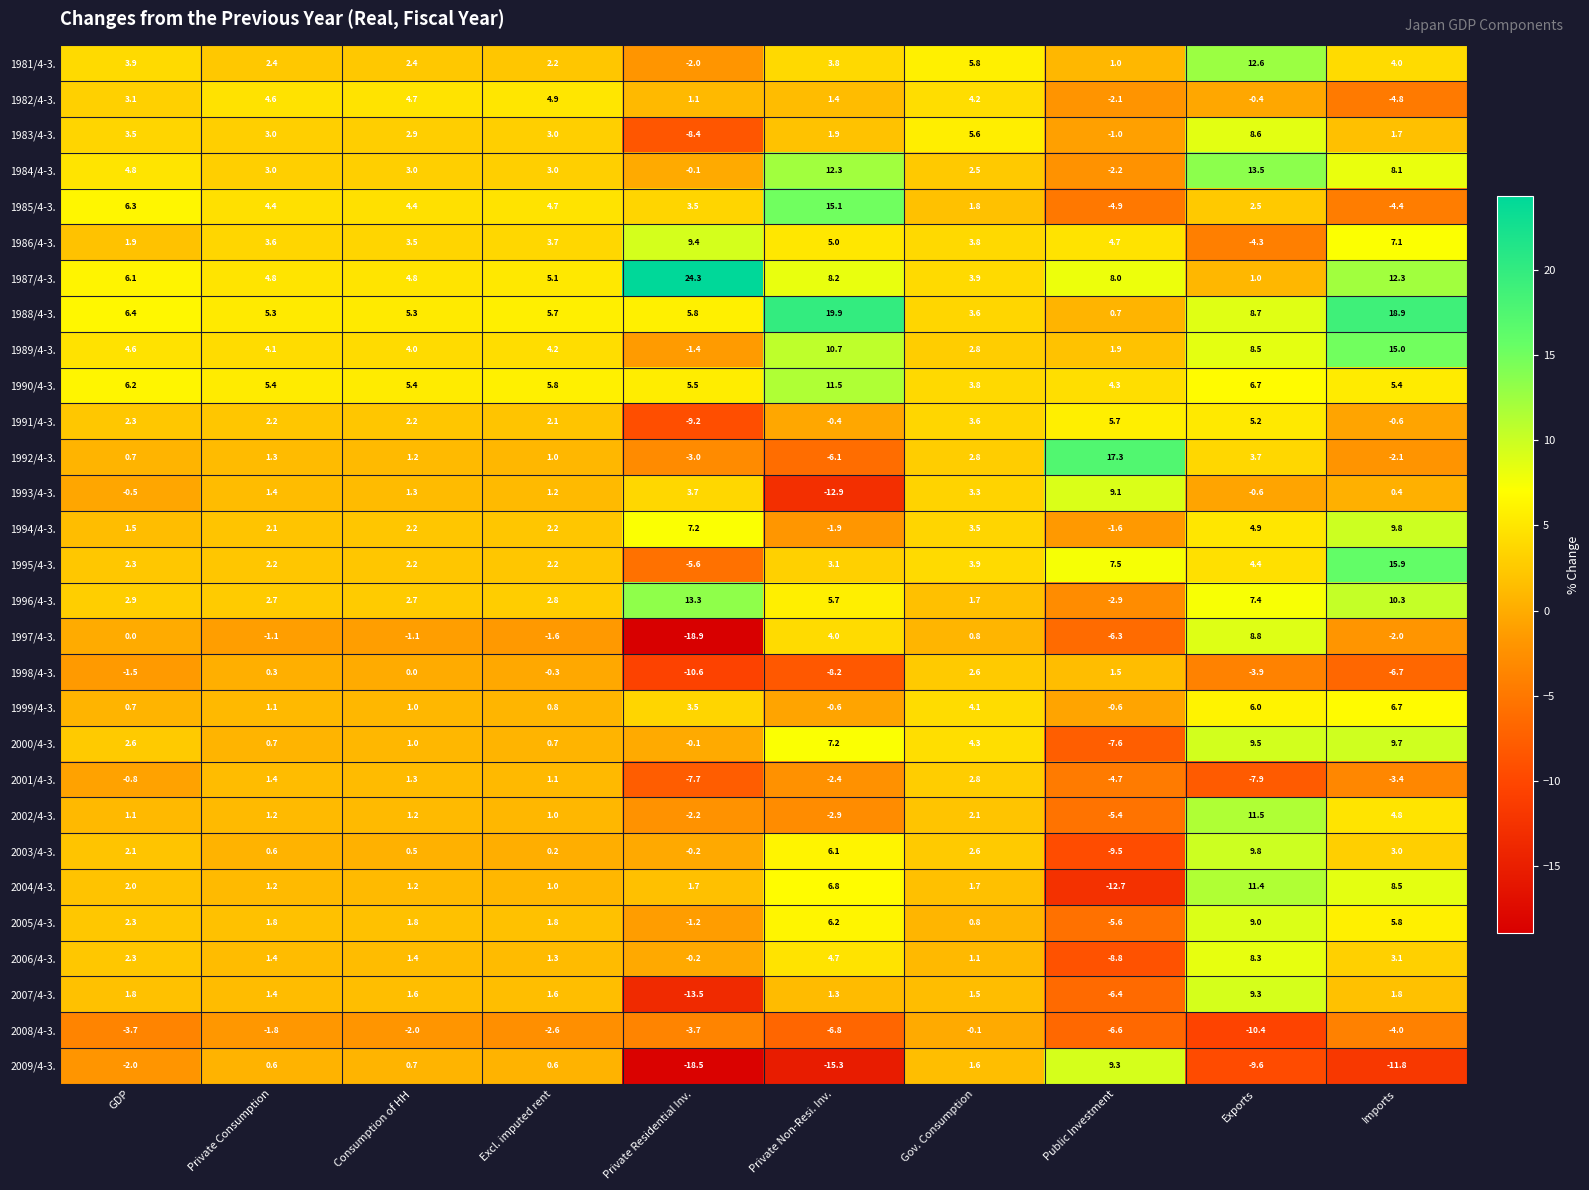

Where is 1990/4-3. nearest to the value 7?

Exports